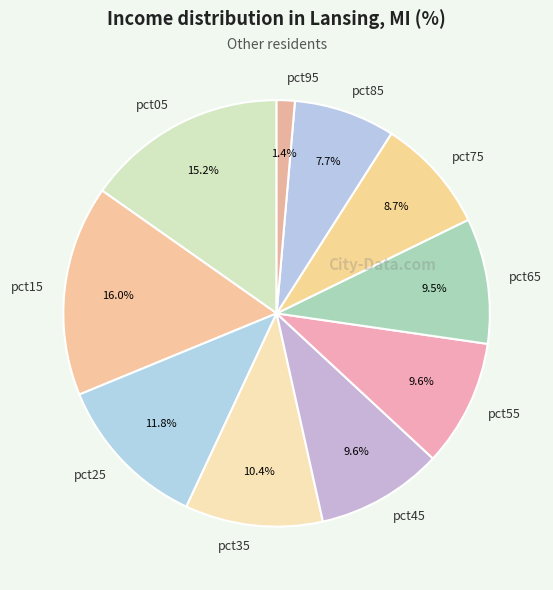

Does any single category account for the majority?

No